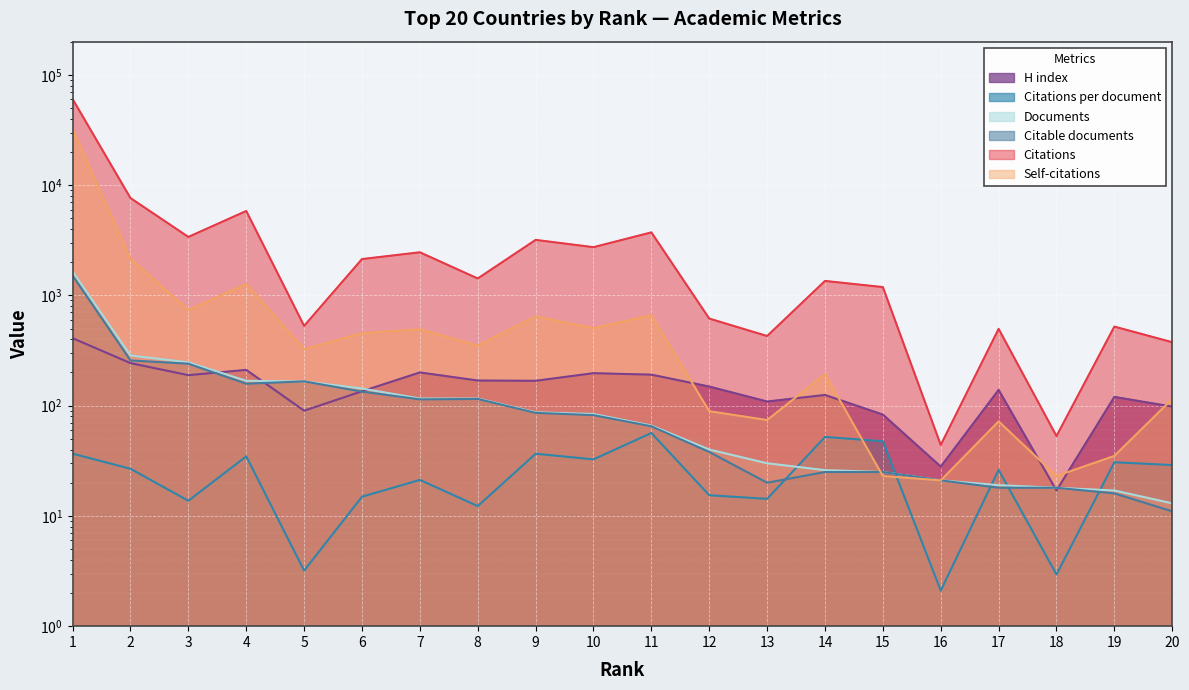

Which series changed the most between 5 and 7?

Citations